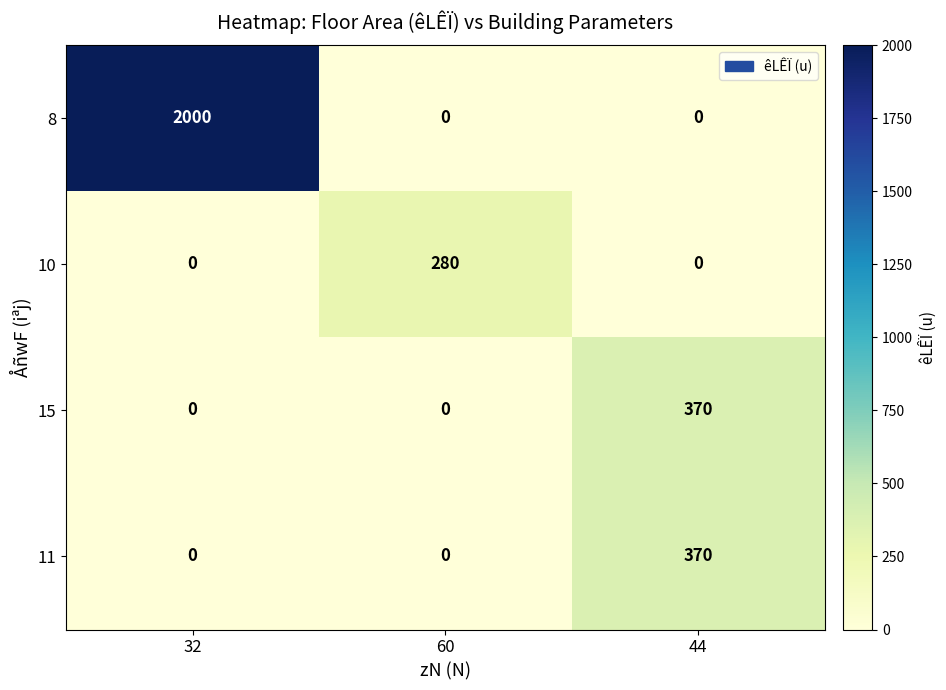

What is the difference between the 8 values at 44 and 32?

2000